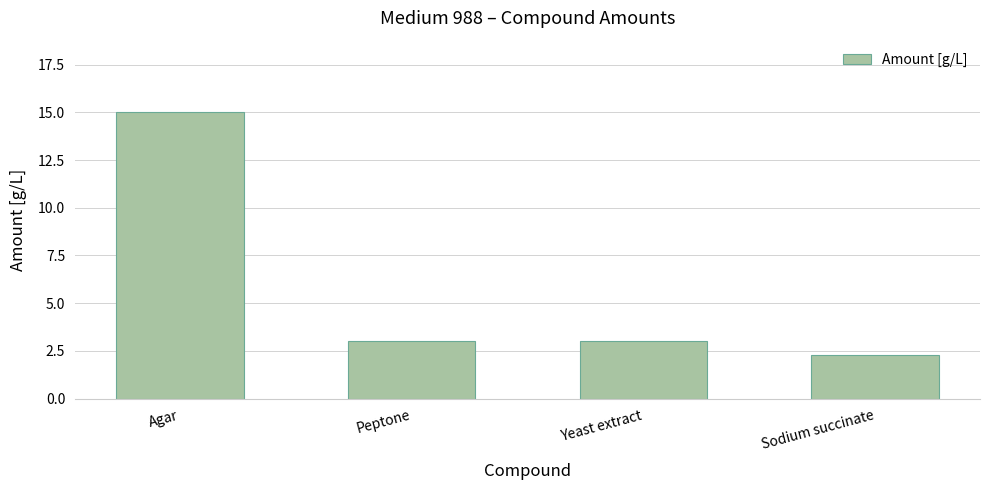

What is the difference between the maximum and minimum values?

12.7